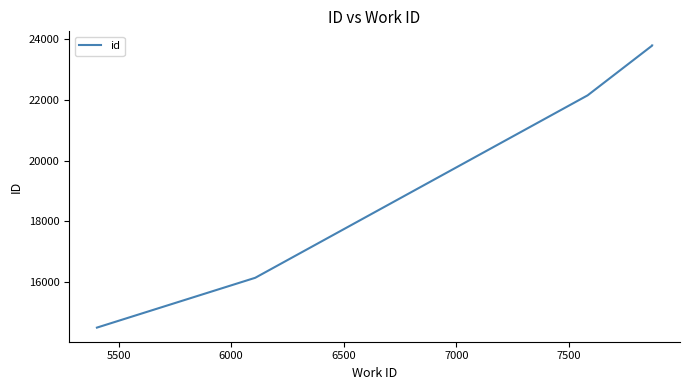

Reading right to left, what are all the values shown in this chart?

23792	23789	22148	16139	14503	14498